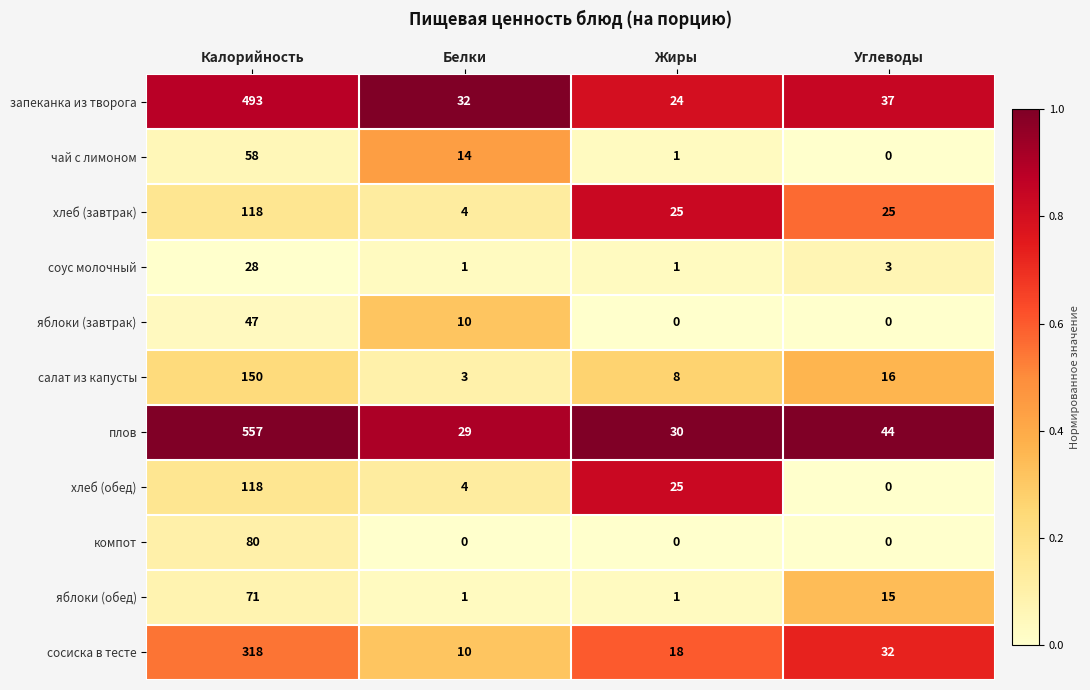

At which category is the sum across all series the highest?

Калорийность